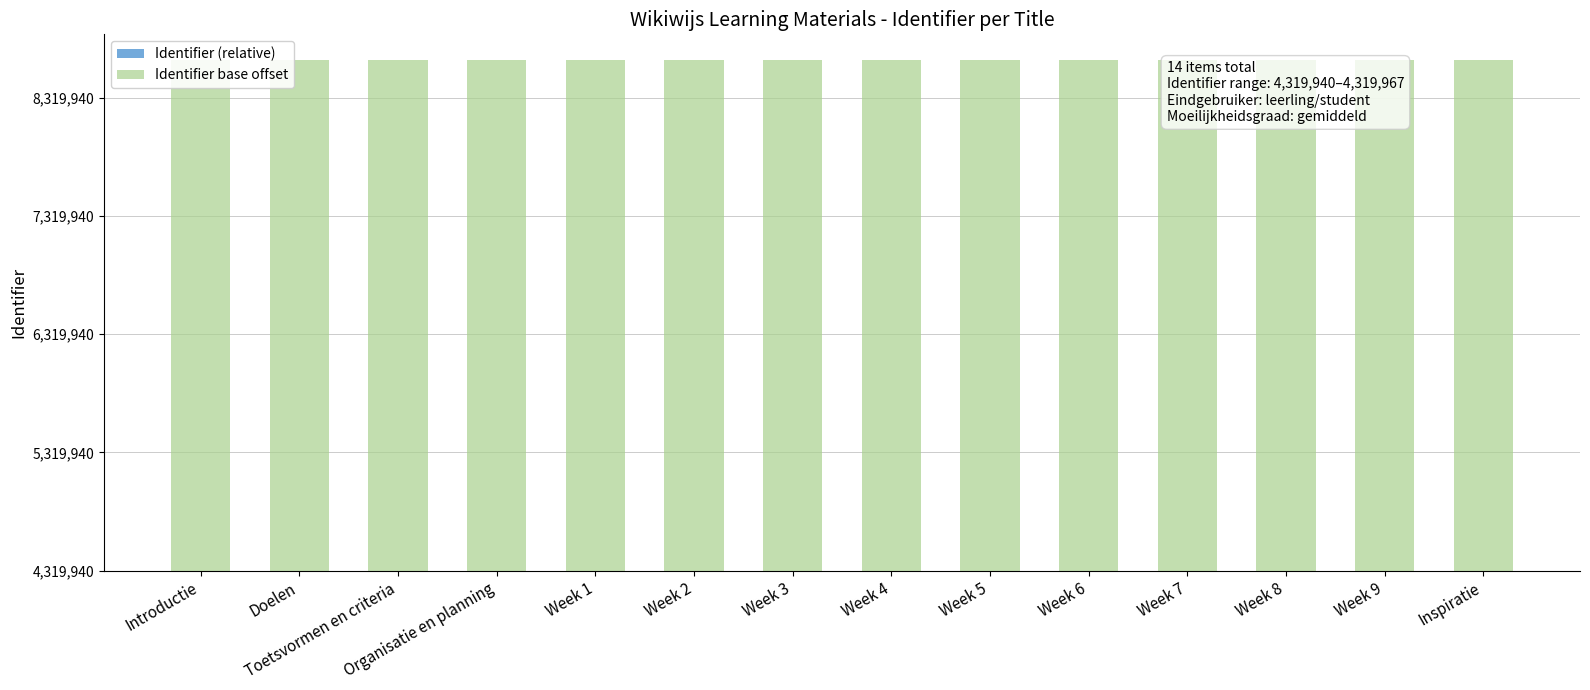

Which series changed the most between Introductie and Week 1?

Identifier (relative)